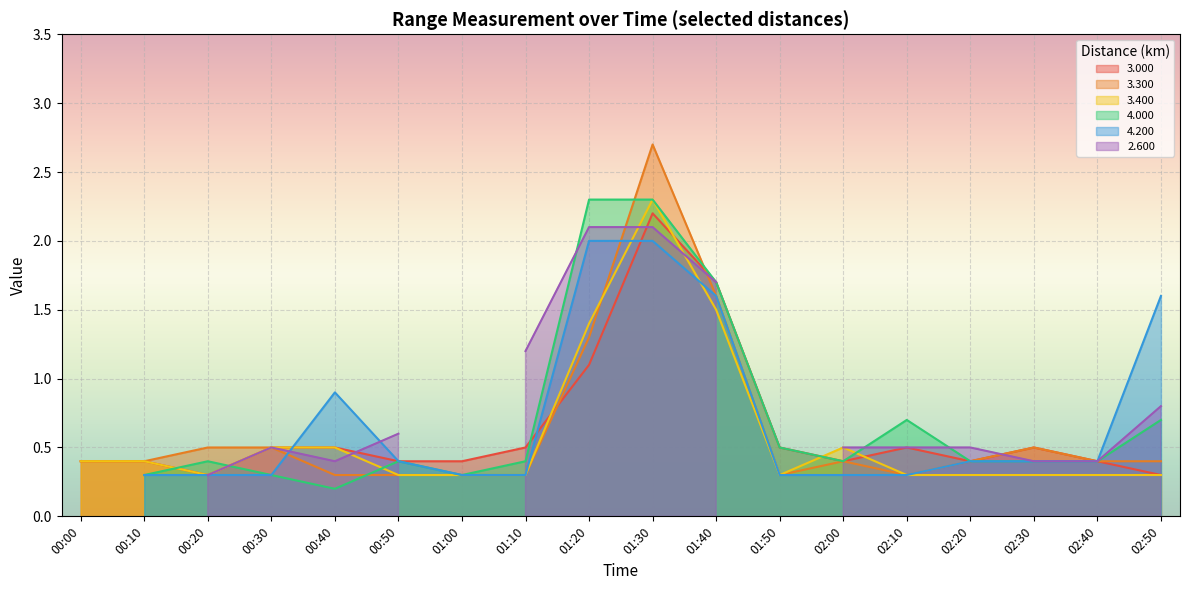

What is the highest value of the 3.300 series?

2.7